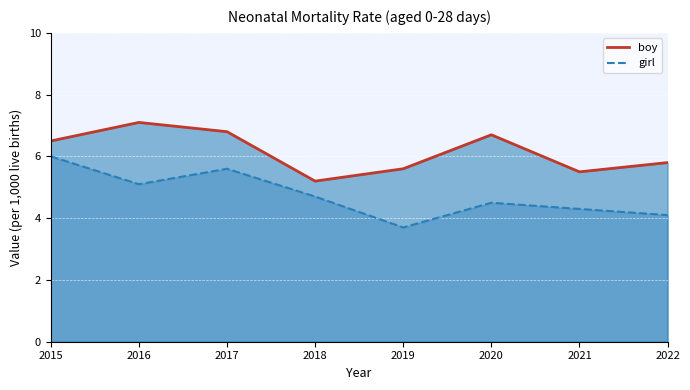

How many values in the girl series are below 4?

1